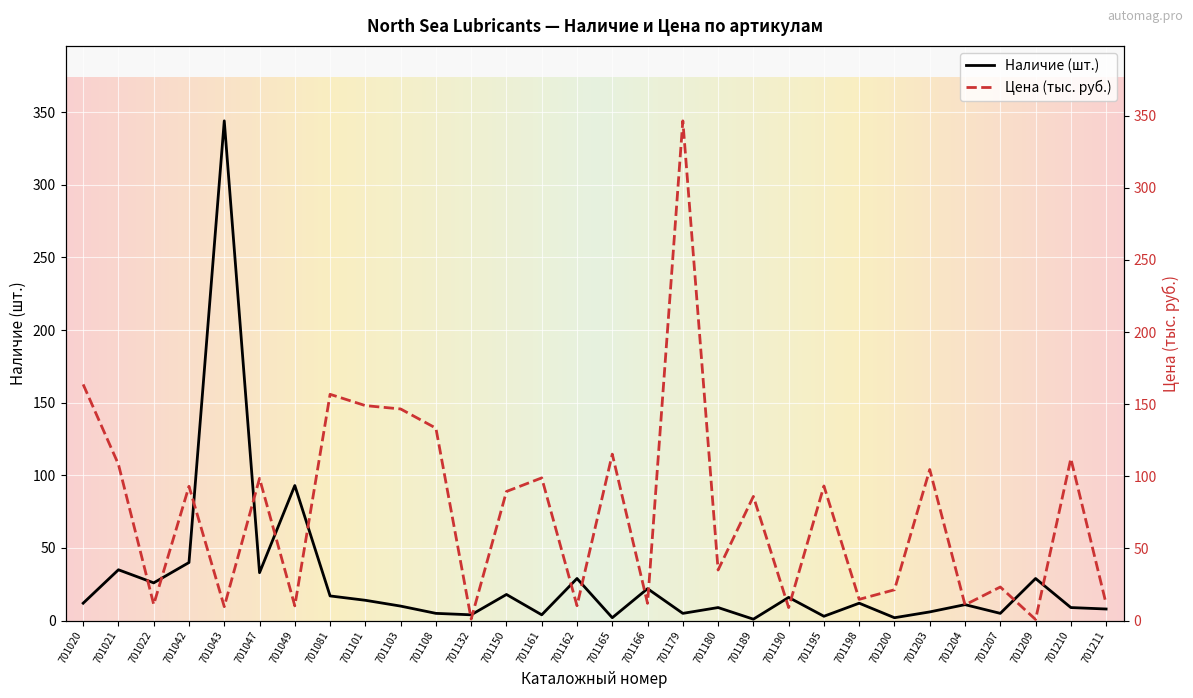

What is the lowest value of the Цена (тыс.) series?

0.8